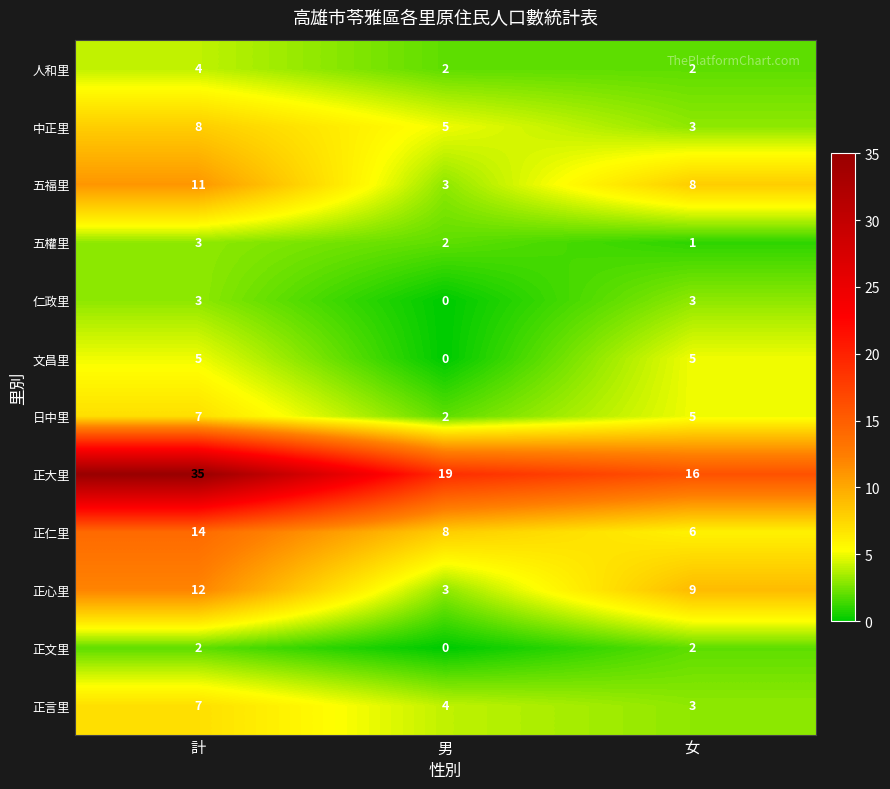

Rank the categories by 中正里 value from highest to lowest.

計, 男, 女